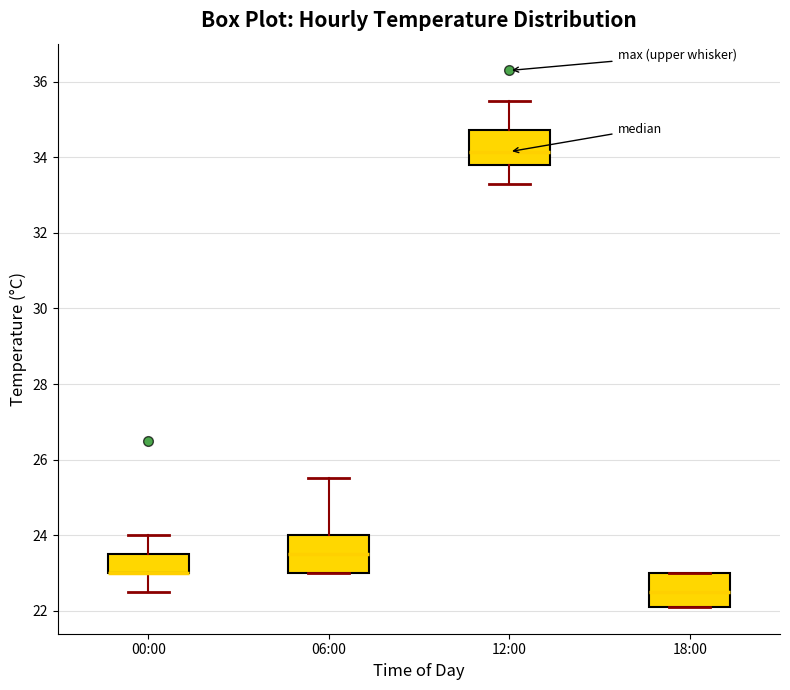

Reading left to right, transcribe this box plot: for each box, give where its median line is, the range the box spans, and where its two whiskers end, as read against the y-axis. The values are not printed on the chart, so give them approximately, as read against the axis.

00:00: median 23.0 (drawn on the box's lower edge), box 23.0 to 23.6, whiskers 22.6 to 24.0
06:00: median 23.6, box 23.0 to 24.0, whiskers 23.0 to 25.6
12:00: median 34.2, box 33.8 to 34.8, whiskers 33.4 to 35.6
18:00: median 22.6, box 22.2 to 23.0, whiskers 22.2 to 23.0